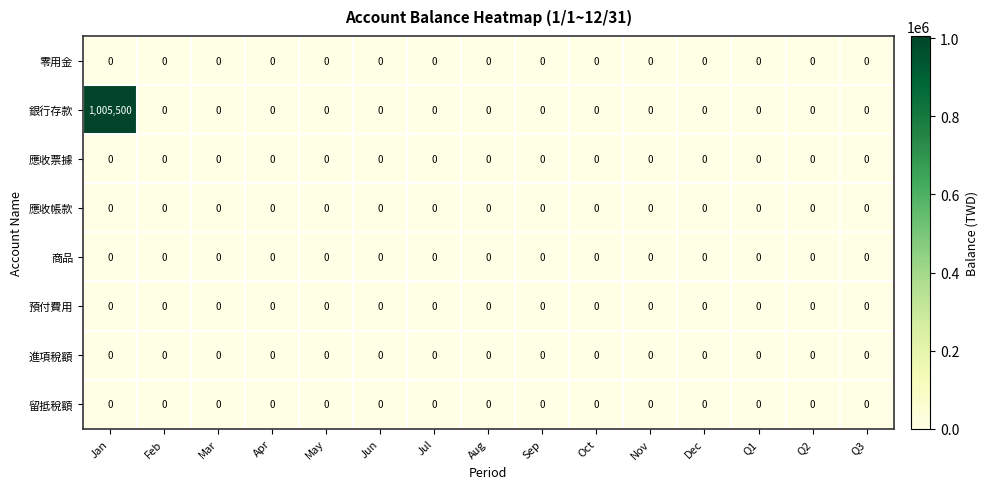

Which series has the largest total across all categories?

銀行存款